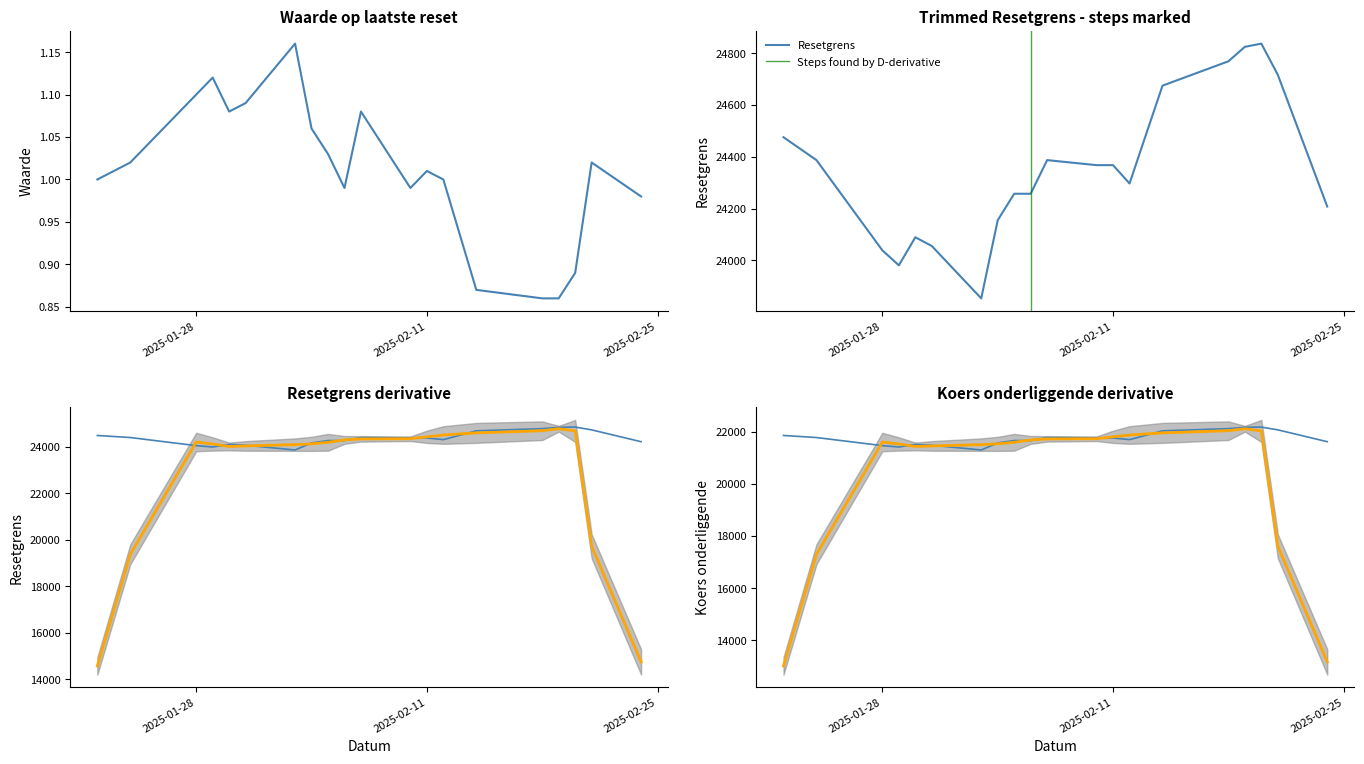

Between 2025-01-24 and 2025-01-29, which is larger?

2025-01-29